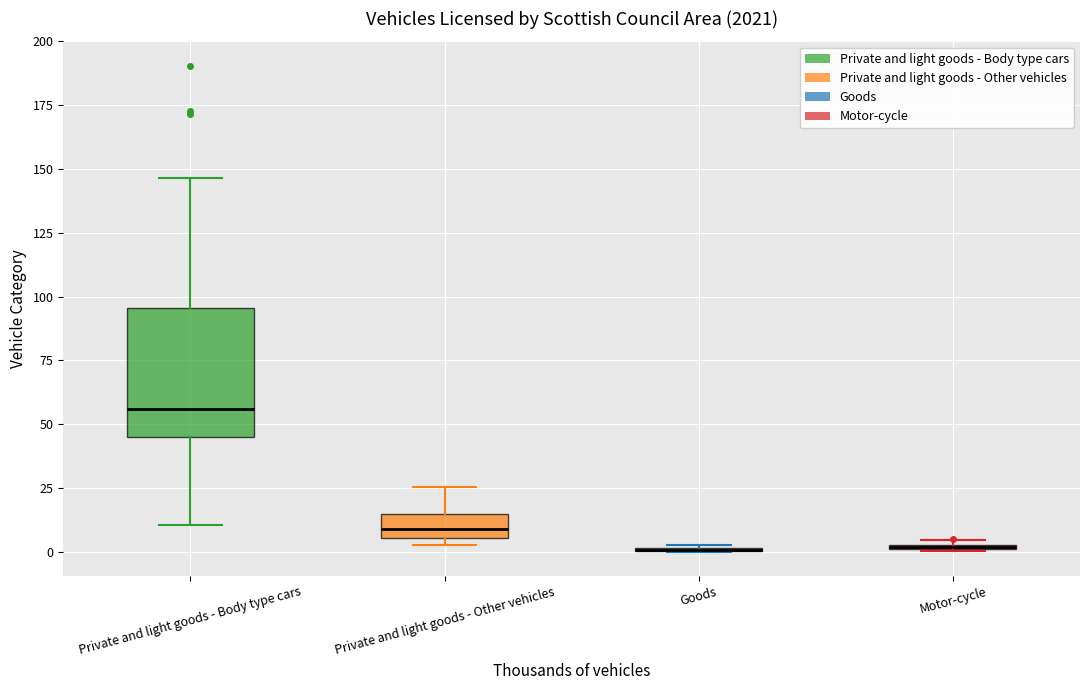

Comparing the boxes themselves (not the whiskers), which one is the tallest?

Private and light goods - Body type cars